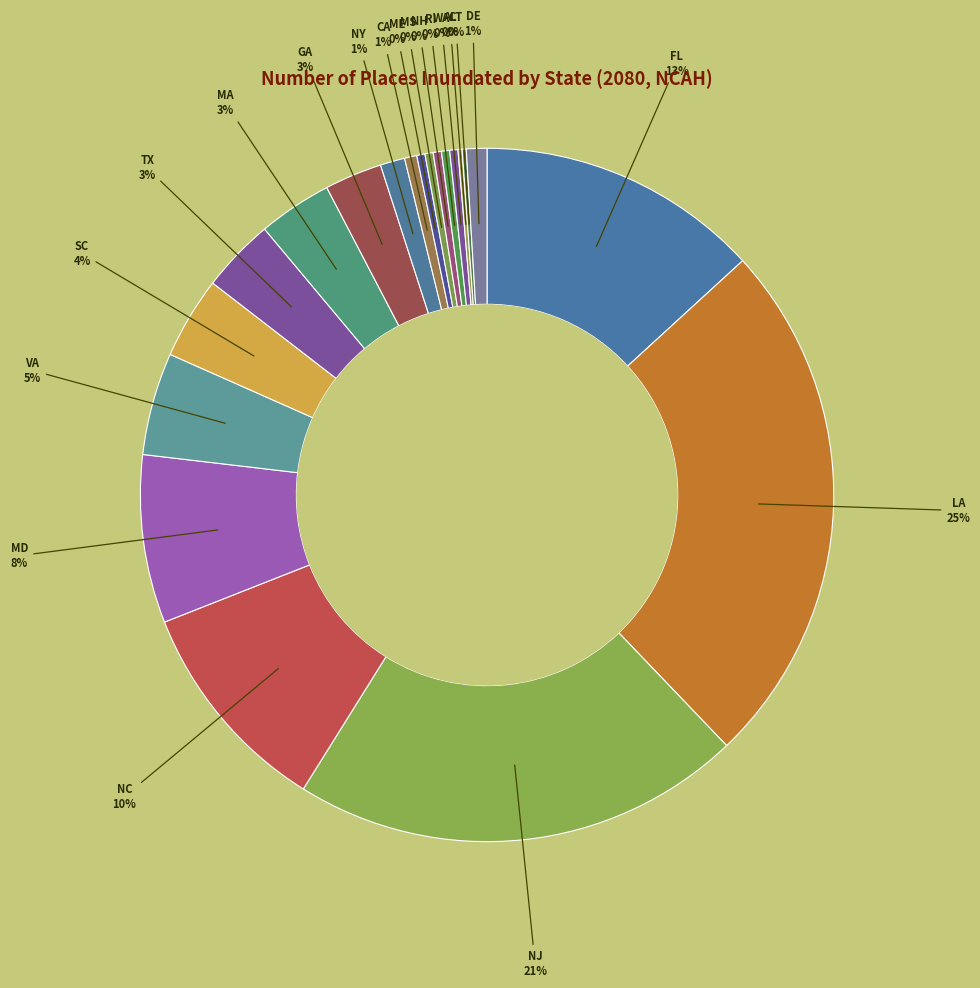

Is there a majority slice in this chart?

No